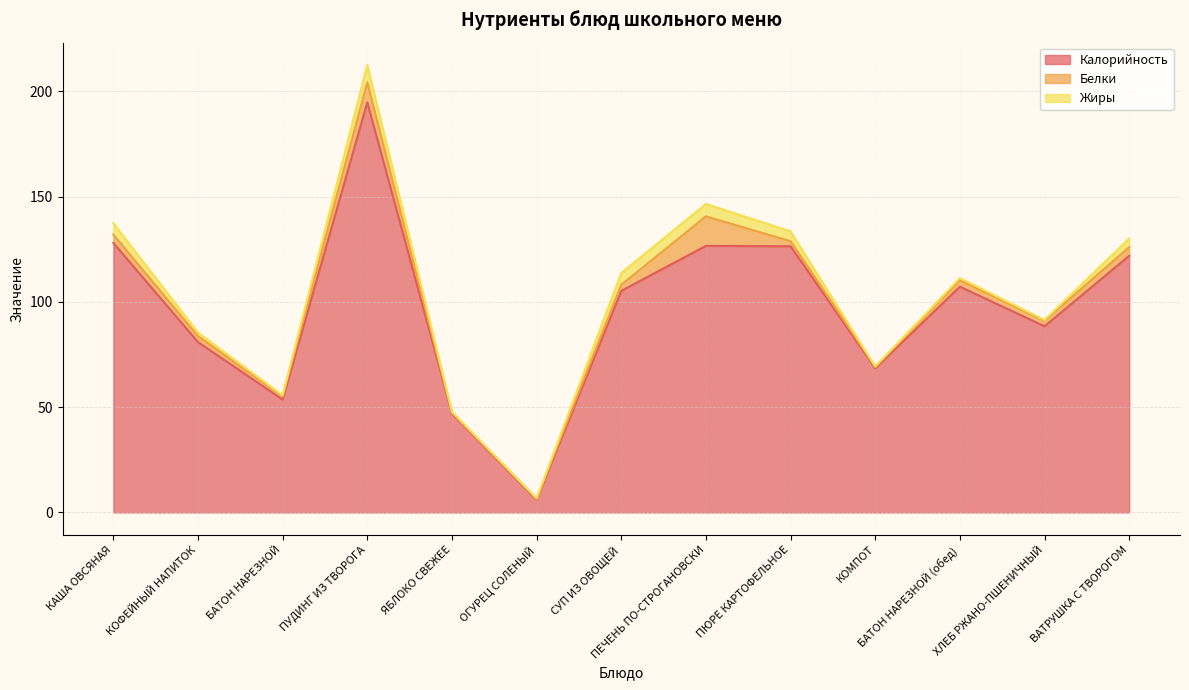

What is the approximate value of Калорийность at ВАТРУШКА С ТВОРОГОМ?

121.9